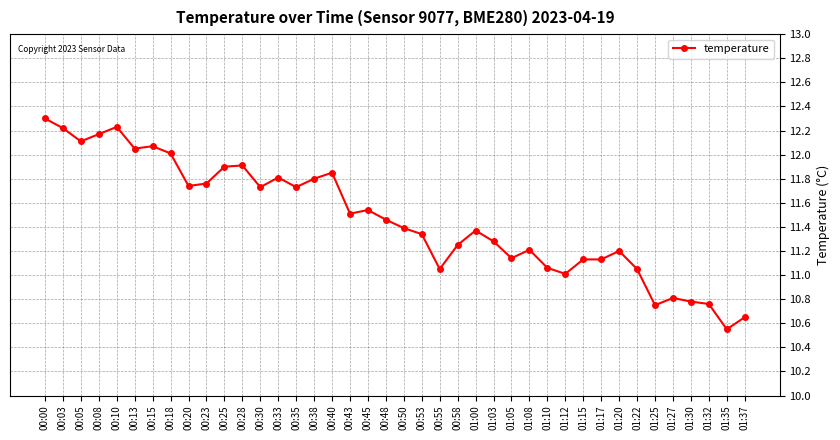

What is the label of the 34th point from the right?

00:15